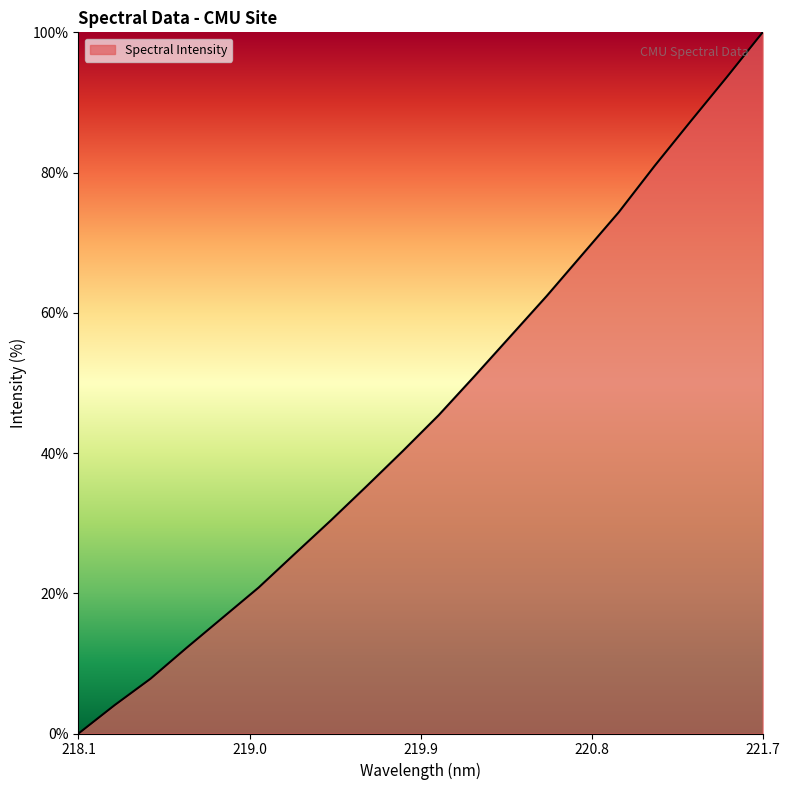

Count the number of values greater than 45.

10